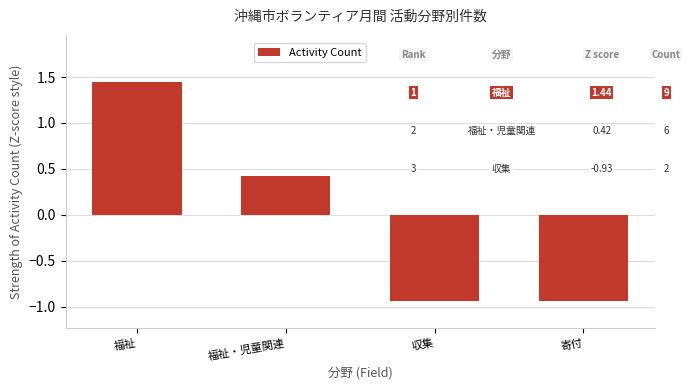

The value at 寄付 is -1.5. True or false?

False